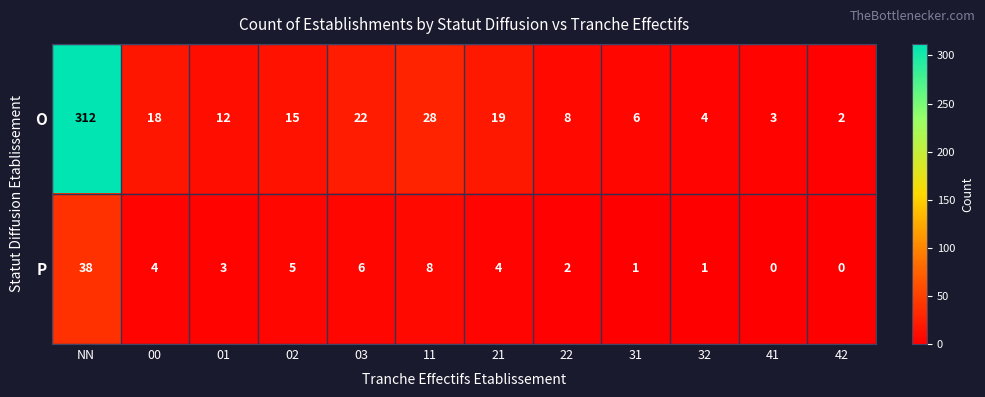

What is the sum of all O values?

449